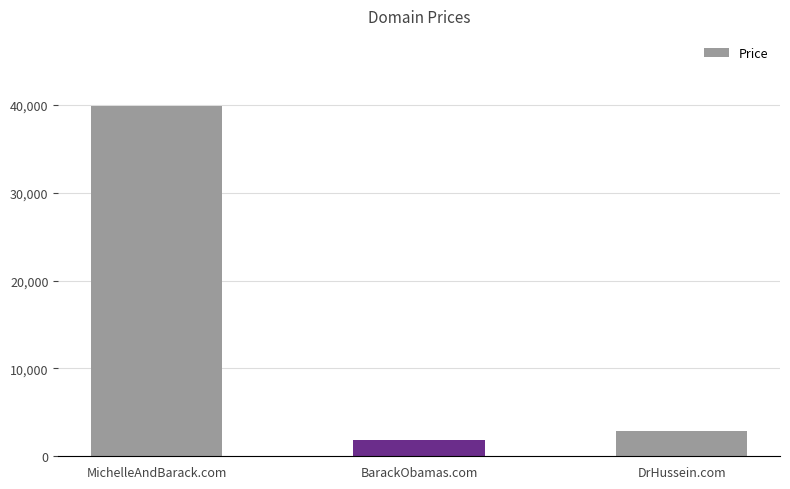

True or false: the data shows 990 at DrHussein.com.

False